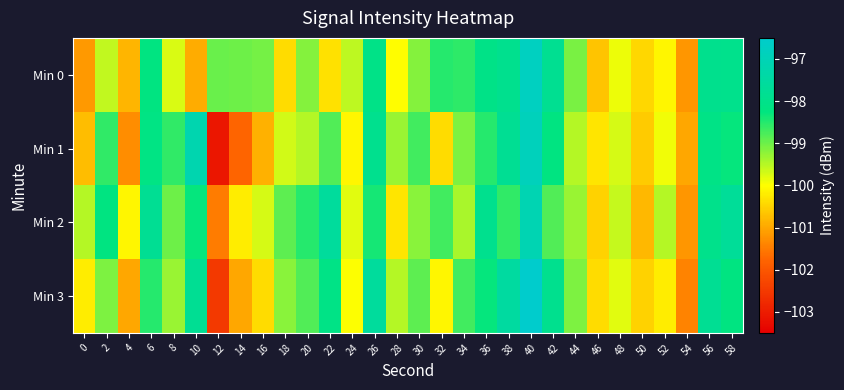

Reading right to left, what are all the values shown in this chart?

Min 0: 58=-98.0	56=-97.9	54=-101.2	52=-100.1	50=-100.4	48=-99.9	46=-100.7	44=-99.1	42=-97.9	40=-96.8	38=-97.9	36=-98.1	34=-98.6	32=-98.5	30=-99.2	28=-100.0	26=-98.1	24=-99.6	22=-100.3	20=-99.2	18=-100.4	16=-99.1	14=-99.0	12=-99.0	10=-100.9	8=-99.7	6=-98.2	4=-100.8	2=-99.6	0=-101.2
Min 1: 58=-98.3	56=-98.1	54=-101.0	52=-99.9	50=-100.6	48=-99.7	46=-100.3	44=-99.5	42=-98.2	40=-96.9	38=-97.8	36=-98.5	34=-99.1	32=-100.4	30=-98.7	28=-99.3	26=-97.9	24=-100.1	22=-98.8	20=-99.5	18=-99.7	16=-100.9	14=-101.8	12=-103.1	10=-97.2	8=-98.6	6=-98.2	4=-101.3	2=-98.6	0=-100.7
Min 2: 58=-97.7	56=-98.0	54=-101.2	52=-99.5	50=-100.8	48=-99.6	46=-100.5	44=-99.3	42=-98.8	40=-97.1	38=-98.6	36=-97.9	34=-99.4	32=-98.7	30=-99.2	28=-100.3	26=-98.4	24=-99.8	22=-97.6	20=-98.5	18=-98.9	16=-99.7	14=-100.2	12=-101.5	10=-98.3	8=-99.0	6=-97.8	4=-100.1	2=-98.2	0=-99.5
Min 3: 58=-98.2	56=-97.8	54=-101.4	52=-100.2	50=-100.5	48=-99.8	46=-100.4	44=-99.1	42=-97.9	40=-96.5	38=-97.5	36=-98.3	34=-98.7	32=-100.1	30=-98.9	28=-99.5	26=-97.6	24=-100.0	22=-98.1	20=-98.8	18=-99.2	16=-100.4	14=-101.0	12=-102.5	10=-97.8	8=-99.3	6=-98.5	4=-101.0	2=-99.1	0=-100.2